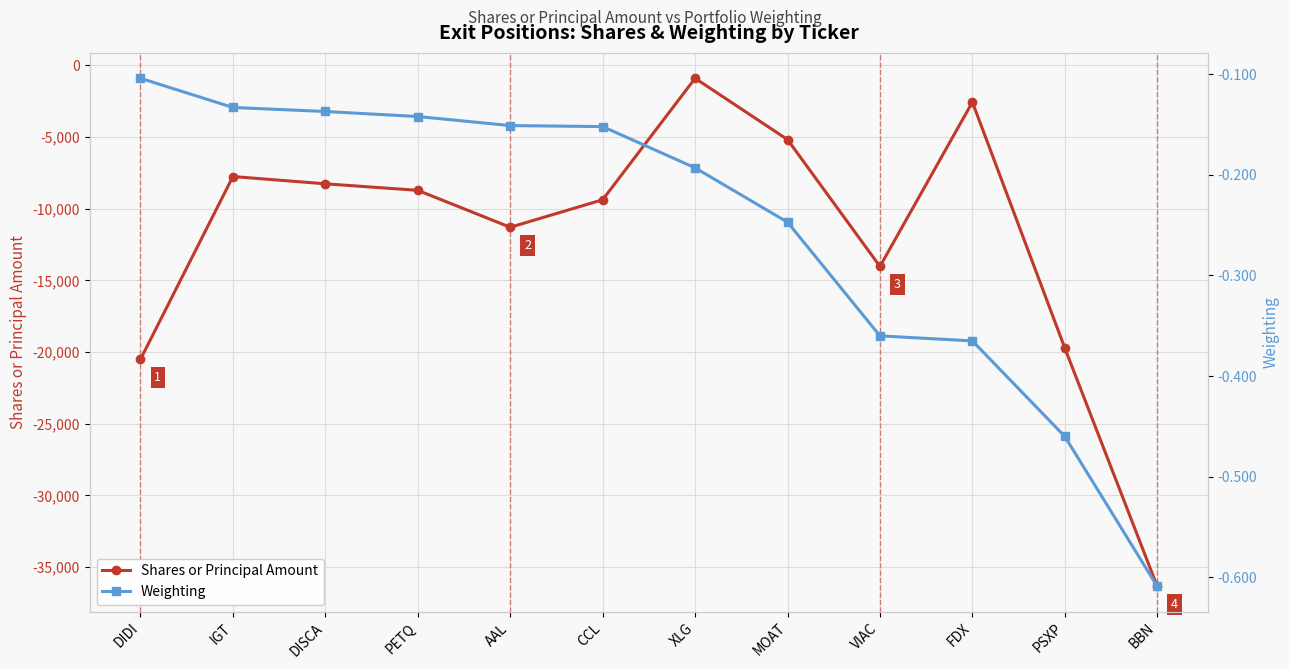

How many interior local peaks does the Shares or Principal Amount series have?

3